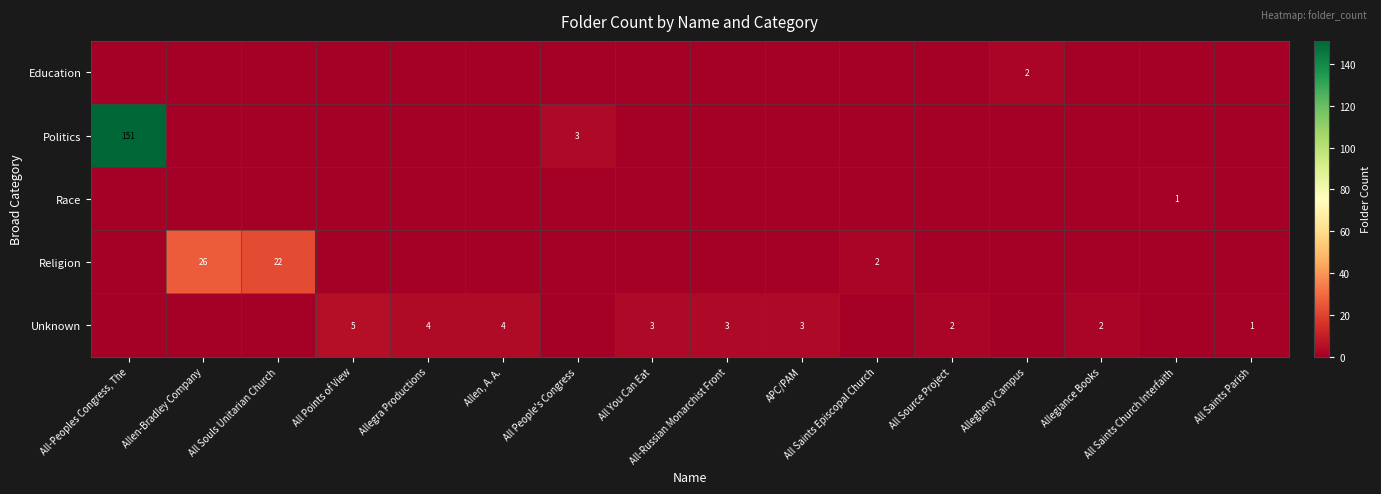

True or false: Politics has a value of 3 at All People's Congress.

True